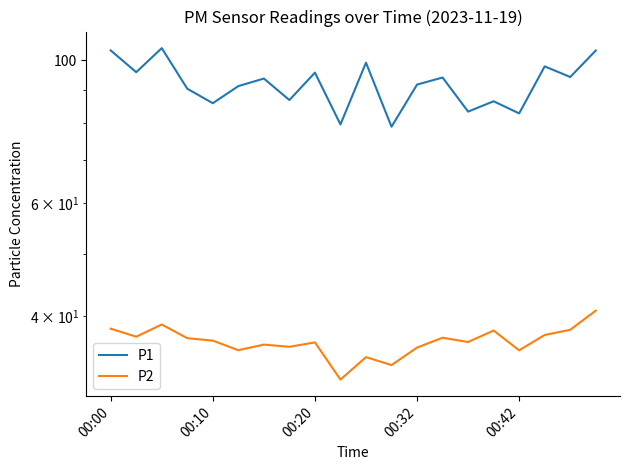

Is the value of P1 at 6 greater than the value of P2 at 5?

Yes